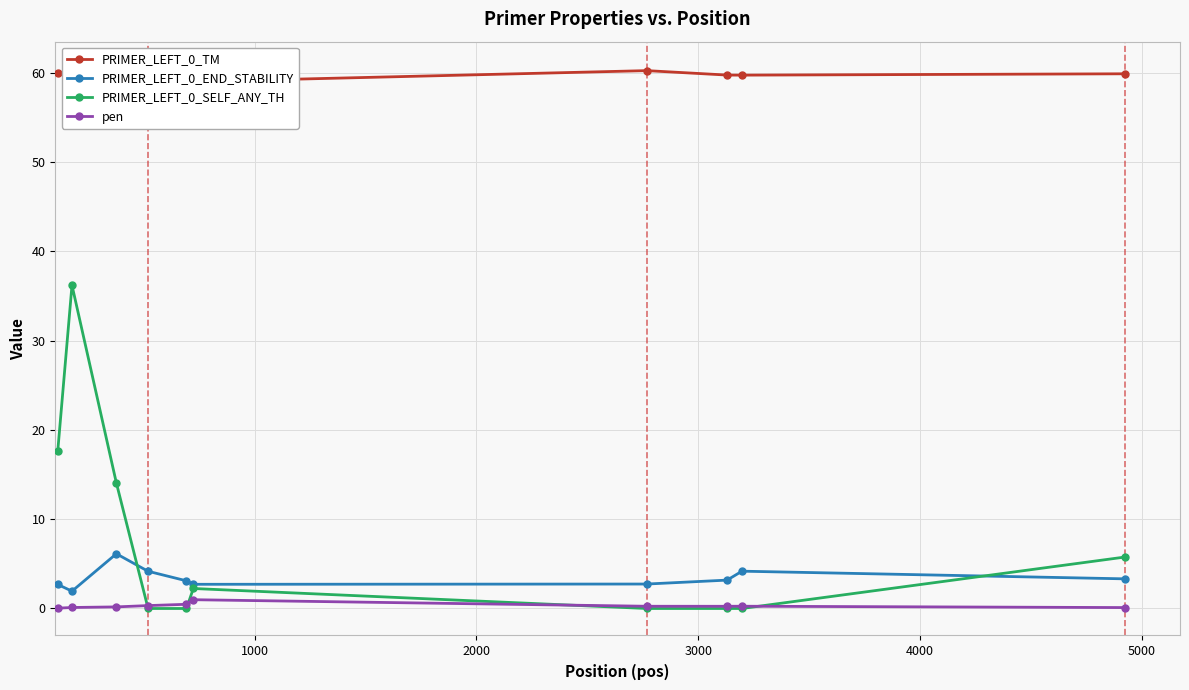

What is the value of the PRIMER_LEFT_0_SELF_ANY_TH point at the 6th from the left?

2.2